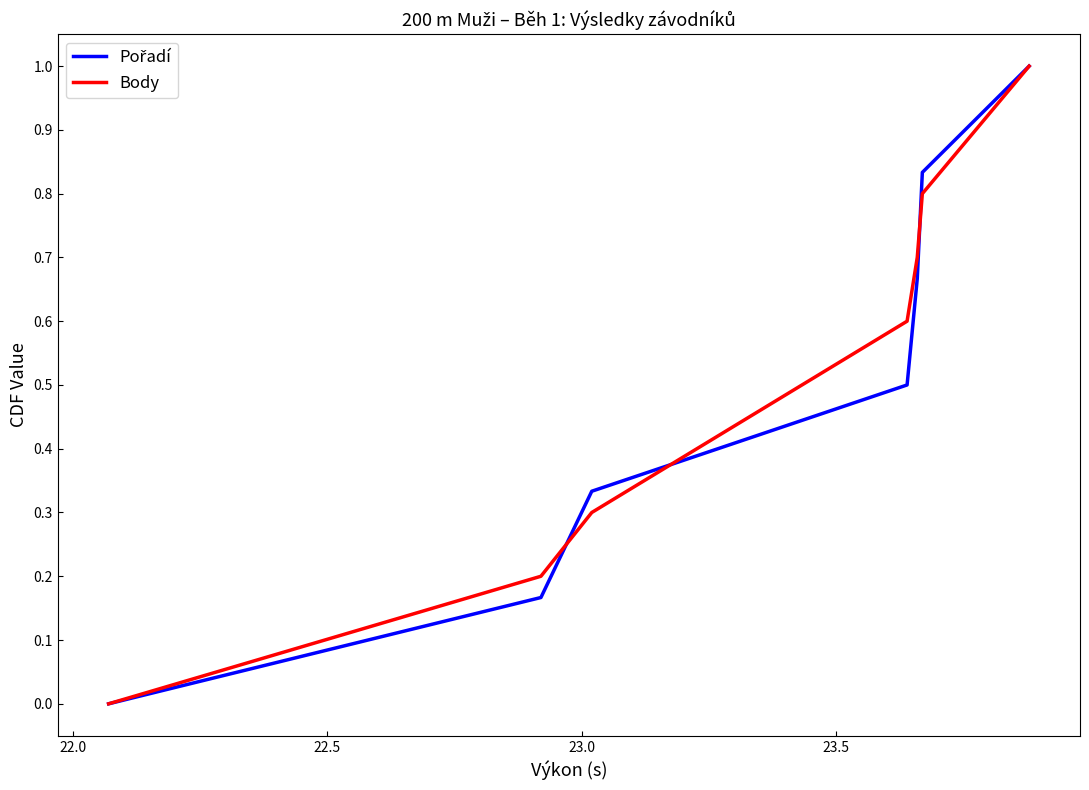

What is the maximum value for Body?

1.0